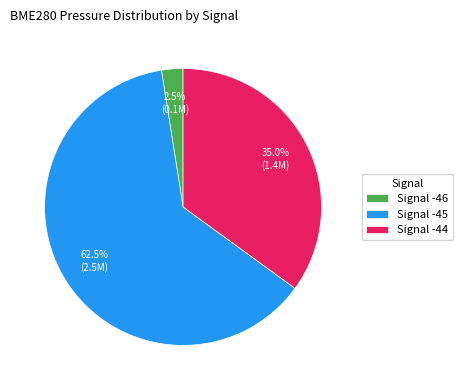

Which slice is the largest?

Signal -45